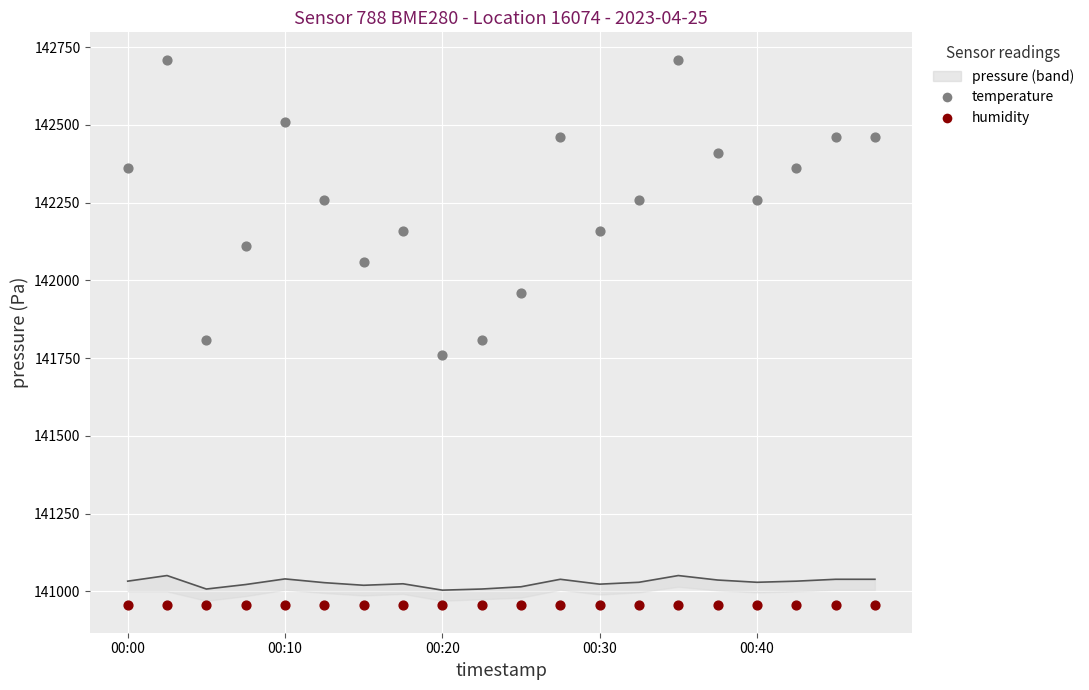

Which series has the largest Y range (max minus min)?

temperature